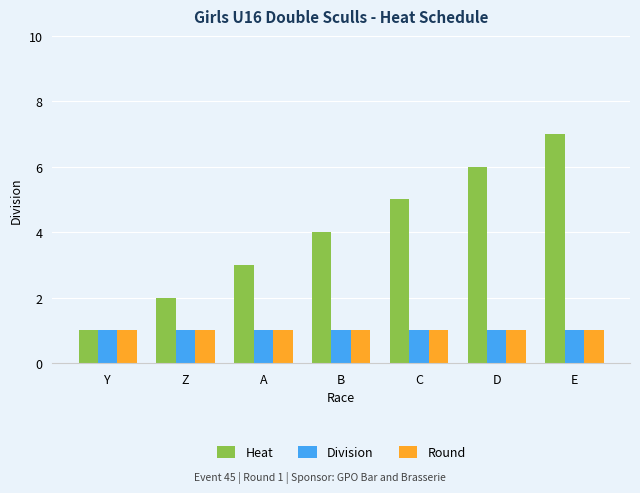

At which category is the sum across all series the highest?

E